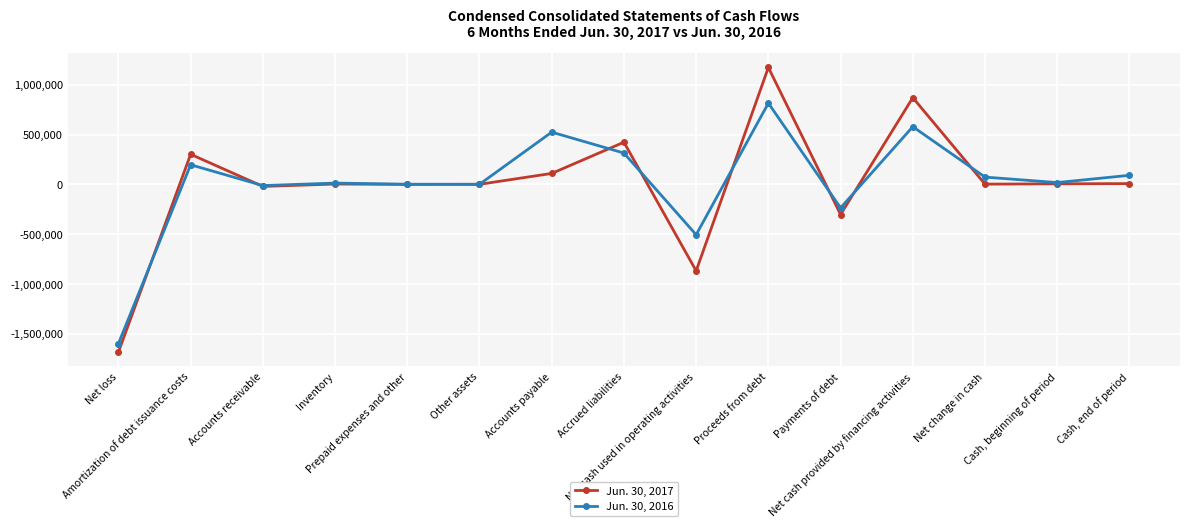

Which series has the widest spread of values?

Jun. 30, 2017